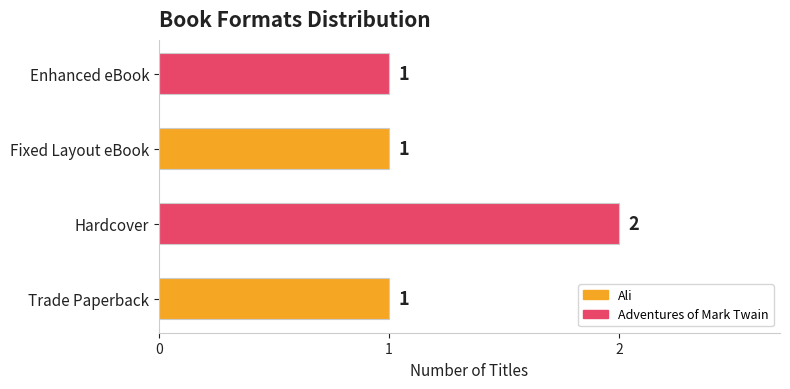

How many bars are there in total?

4